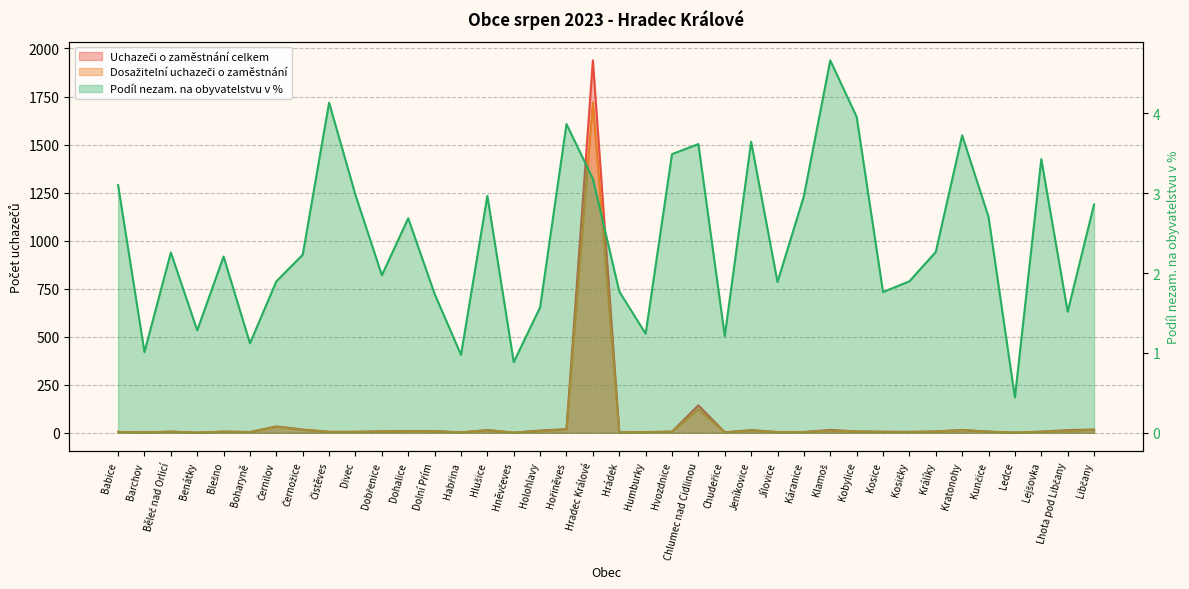

What is the value of the Dosažitelní uchazeči o zaměstnání point at the 36th from the left?

5.0